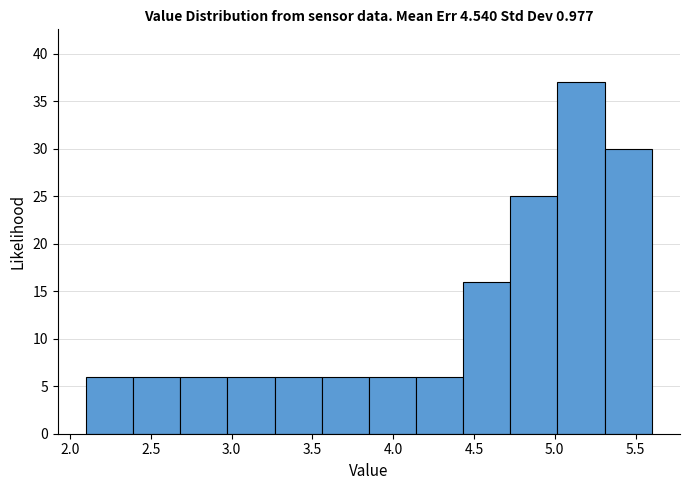

Reading left to right, transcribe this chart: for each bar, give the range it covers on the x-axis and its height. Neither the bar edges nor the heights are printed on the chart, so give them approximately, as read against the axes.

2.10 to 2.40: 6
2.40 to 2.70: 6
2.70 to 3.00: 6
3.00 to 3.25: 6
3.25 to 3.55: 6
3.55 to 3.85: 6
3.85 to 4.15: 6
4.15 to 4.45: 6
4.45 to 4.75: 16
4.75 to 5.00: 25
5.00 to 5.30: 37
5.30 to 5.60: 30